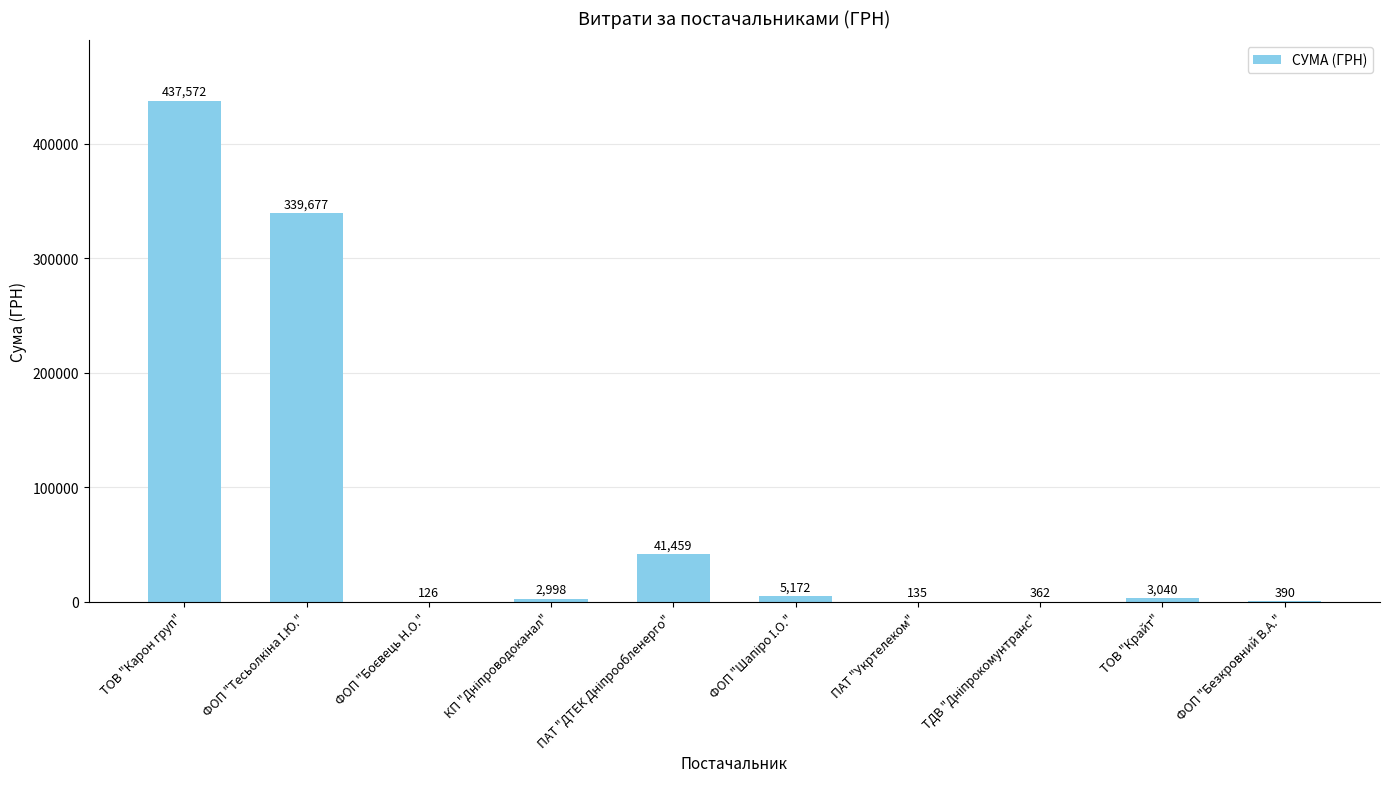

True or false: the data shows 135.0 at ПАТ "Укртелеком".

True